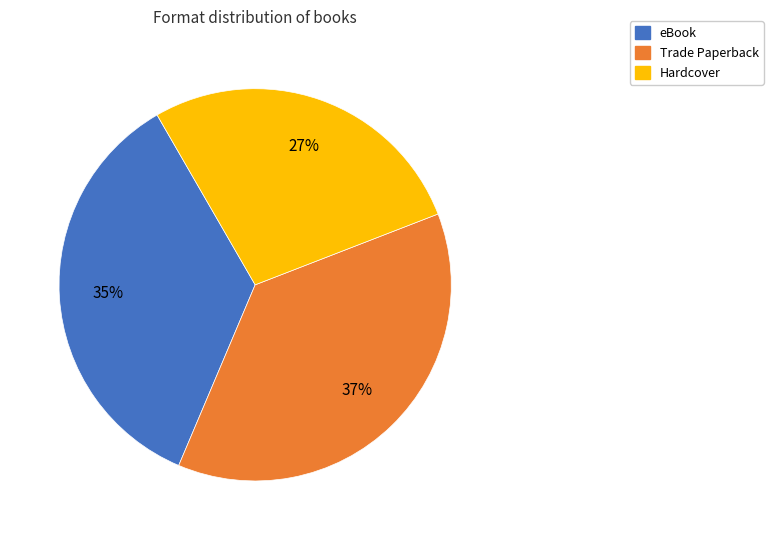

Is there any slice that represents more than half of the pie?

No